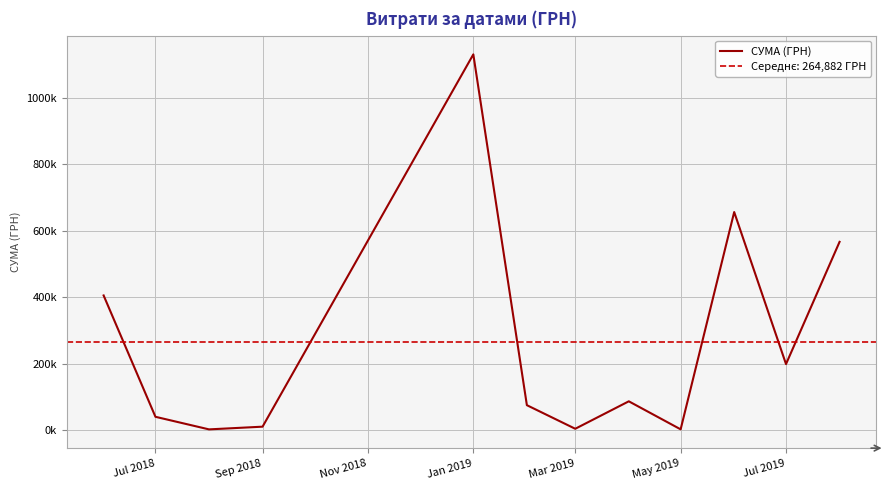

How many values exceed 86820?

5